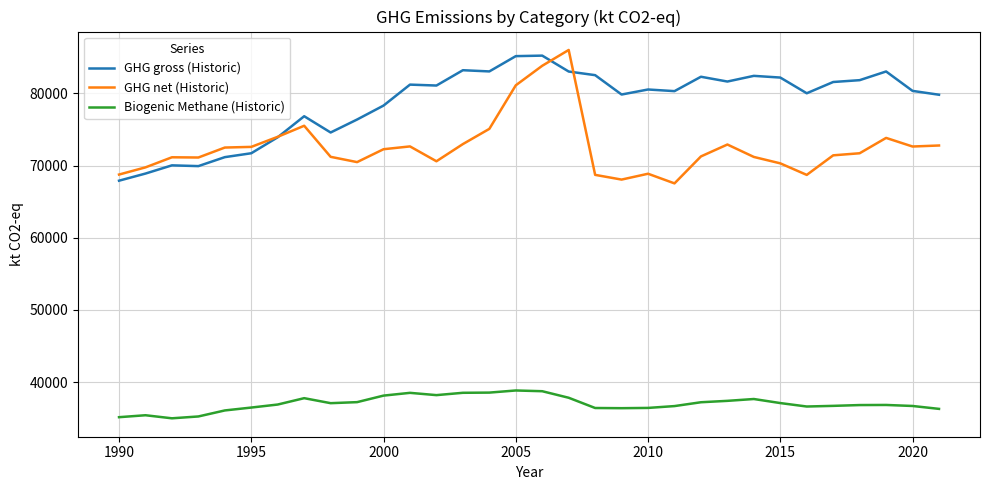

Which series has the largest total across all categories?

GHG gross (Historic)